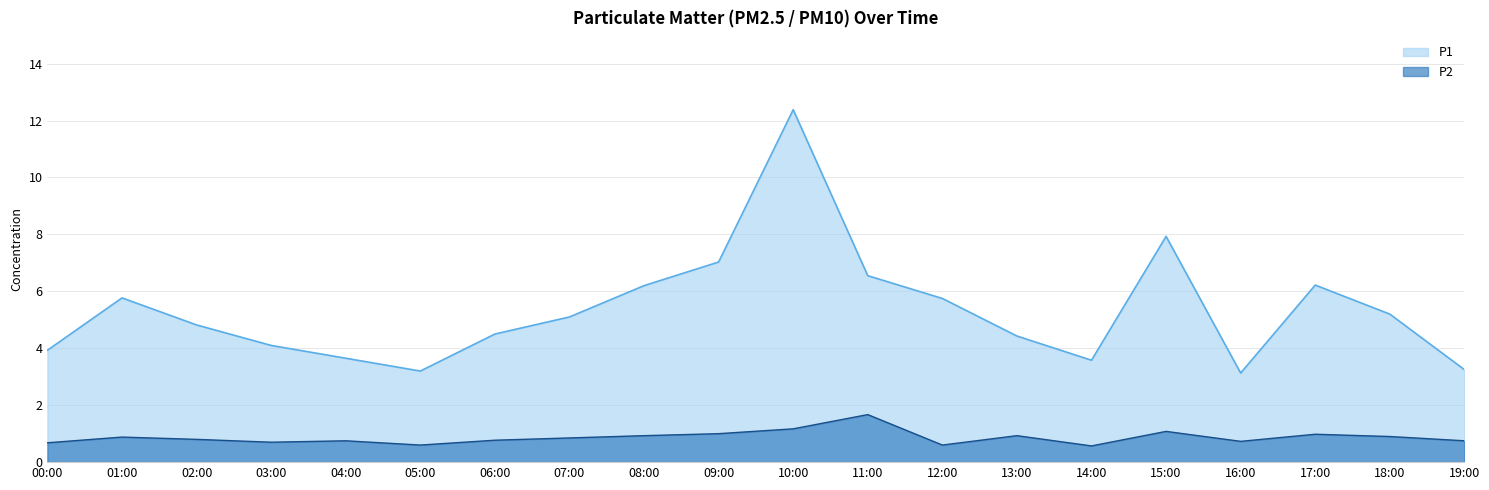

Reading left to right, list all the values displayed in this chart.

P1: 3.9	5.8	4.8	4.1	3.6	3.2	4.5	5.1	6.2	7.0	12.4	6.5	5.8	4.4	3.6	7.9	3.1	6.2	5.2	3.2
P2: 0.7	0.9	0.8	0.7	0.8	0.6	0.8	0.8	0.9	1.0	1.2	1.7	0.6	0.9	0.6	1.1	0.7	1.0	0.9	0.8